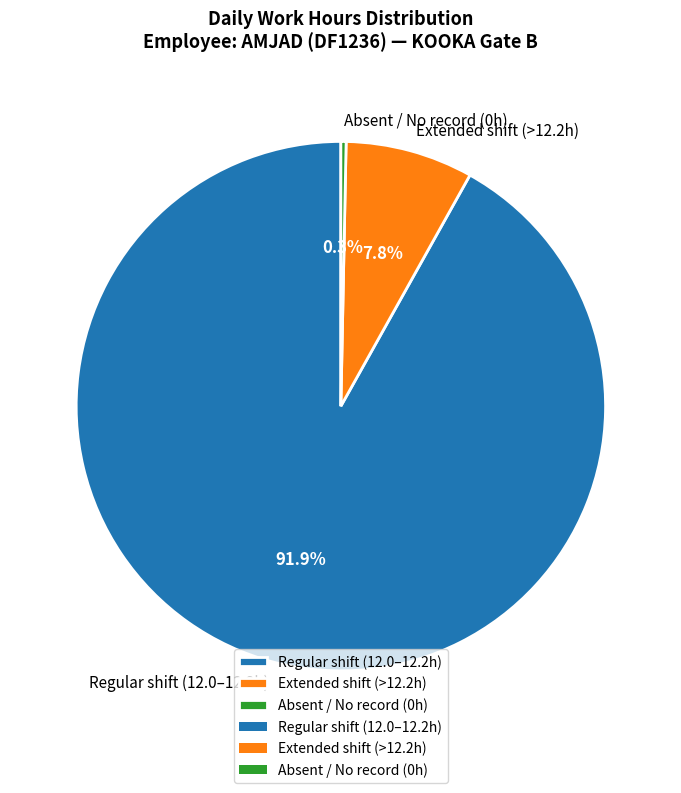

To the nearest percent, what is the average slice percentage?

33%